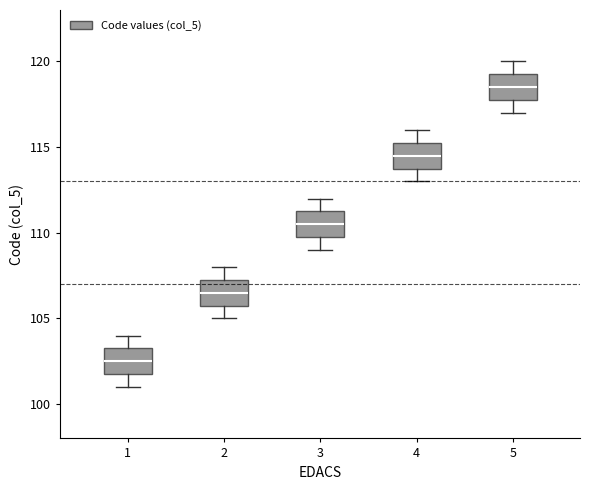

Reading left to right, read every box against the y-axis: the position of its median line, the range the box covers, and the ends of its whiskers. The values are not printed on the chart, so give them approximately, as read against the axis.

1: median 102.5, box 102.0 to 103.5, whiskers 101.0 to 104.0
2: median 106.5, box 106.0 to 107.5, whiskers 105.0 to 108.0
3: median 110.5, box 110.0 to 111.5, whiskers 109.0 to 112.0
4: median 114.5, box 114.0 to 115.5, whiskers 113.0 to 116.0
5: median 118.5, box 118.0 to 119.5, whiskers 117.0 to 120.0